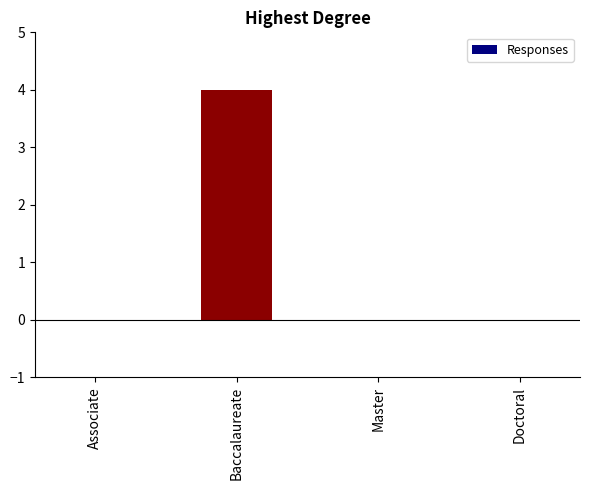

What is the change in value from Associate to Baccalaureate?

+4